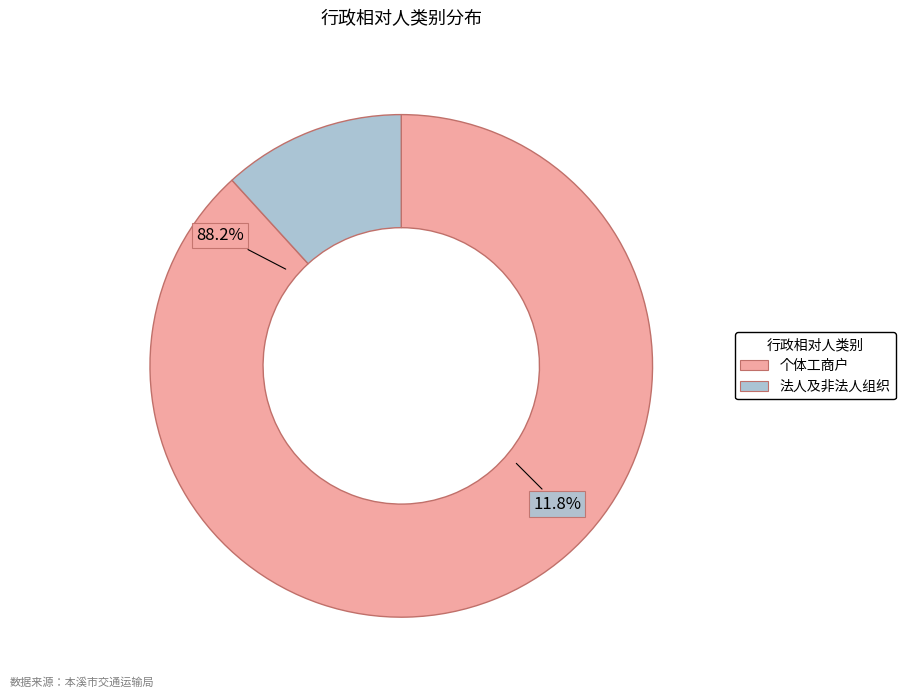

Which has a higher value, 个体工商户 or 法人及非法人组织?

个体工商户